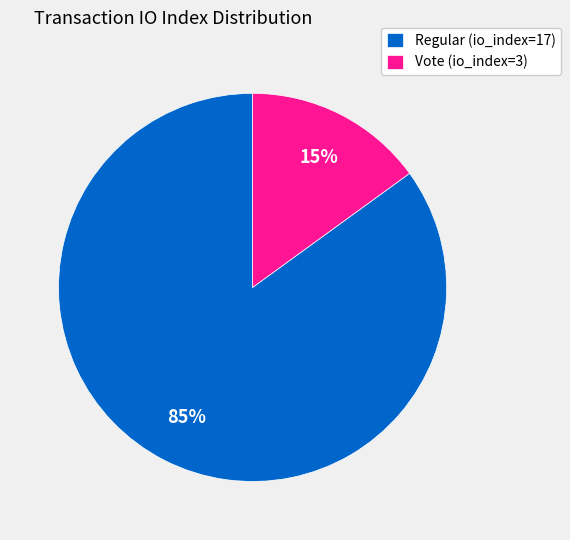

Rank the categories by value from lowest to highest.

Vote (io_index=3), Regular (io_index=17)